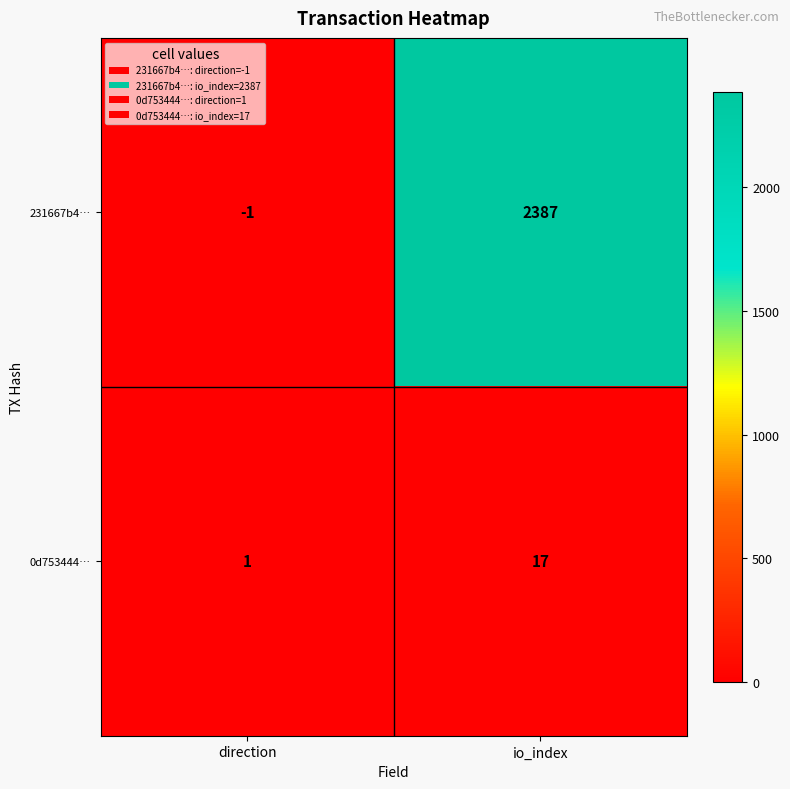

Which series changed the most between direction and io_index?

231667b4…